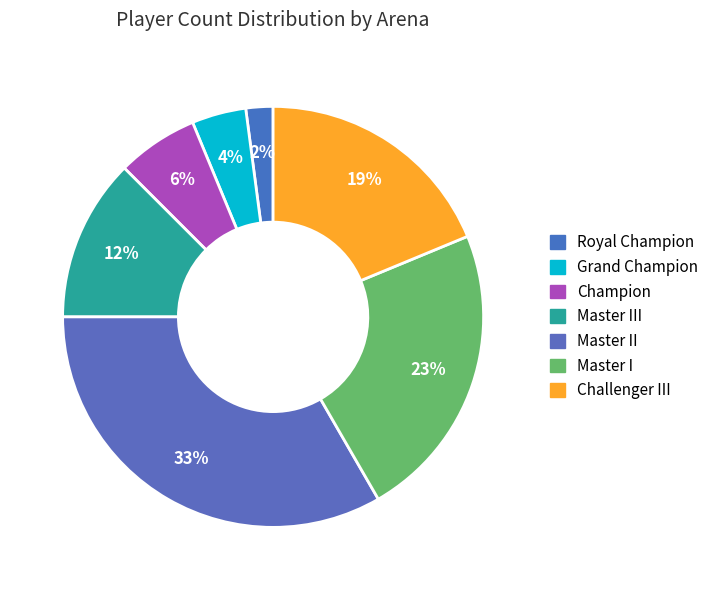

To the nearest percent, what percentage of the pie is Master III?

12%